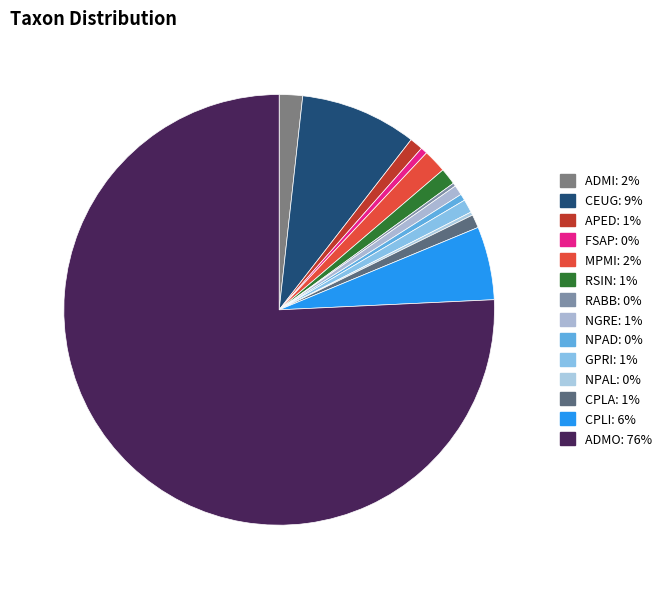

Which category has the smallest portion of the pie?

RABB